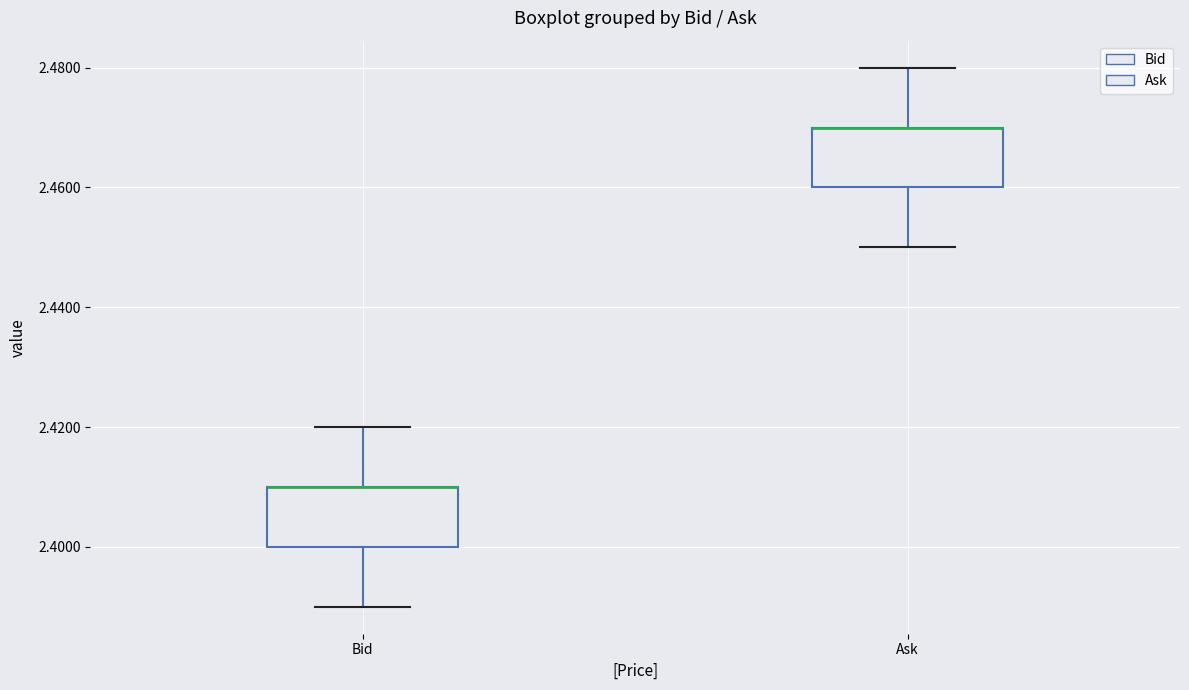

Reading left to right, transcribe this box plot: for each box, give where its median line is, the range the box spans, and where its two whiskers end, as read against the y-axis. The values are not printed on the chart, so give them approximately, as read against the axis.

Bid: median 2.41 (drawn on the box's upper edge), box 2.40 to 2.41, whiskers 2.39 to 2.42
Ask: median 2.47 (drawn on the box's upper edge), box 2.46 to 2.47, whiskers 2.45 to 2.48